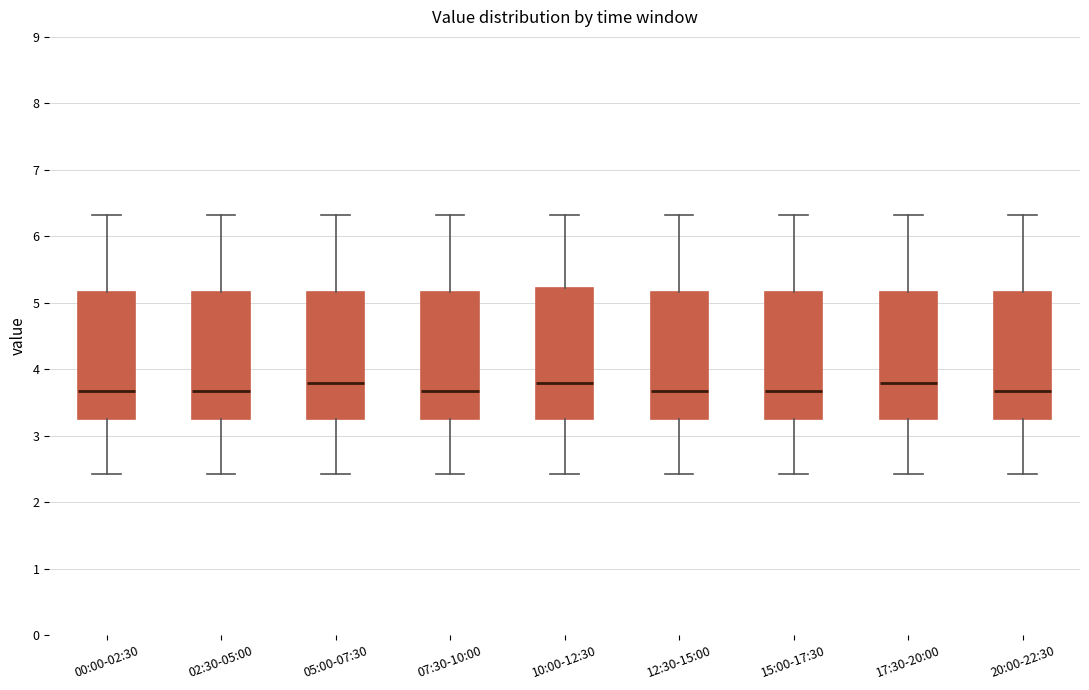

Reading left to right, transcribe this box plot: for each box, give where its median line is, the range the box spans, and where its two whiskers end, as read against the y-axis. The values are not printed on the chart, so give them approximately, as read against the axis.

00:00-02:30: median 3.7, box 3.3 to 5.2, whiskers 2.4 to 6.3
02:30-05:00: median 3.7, box 3.3 to 5.2, whiskers 2.4 to 6.3
05:00-07:30: median 3.8, box 3.3 to 5.2, whiskers 2.4 to 6.3
07:30-10:00: median 3.7, box 3.3 to 5.2, whiskers 2.4 to 6.3
10:00-12:30: median 3.8, box 3.3 to 5.2, whiskers 2.4 to 6.3
12:30-15:00: median 3.7, box 3.3 to 5.2, whiskers 2.4 to 6.3
15:00-17:30: median 3.7, box 3.3 to 5.2, whiskers 2.4 to 6.3
17:30-20:00: median 3.8, box 3.3 to 5.2, whiskers 2.4 to 6.3
20:00-22:30: median 3.7, box 3.3 to 5.2, whiskers 2.4 to 6.3